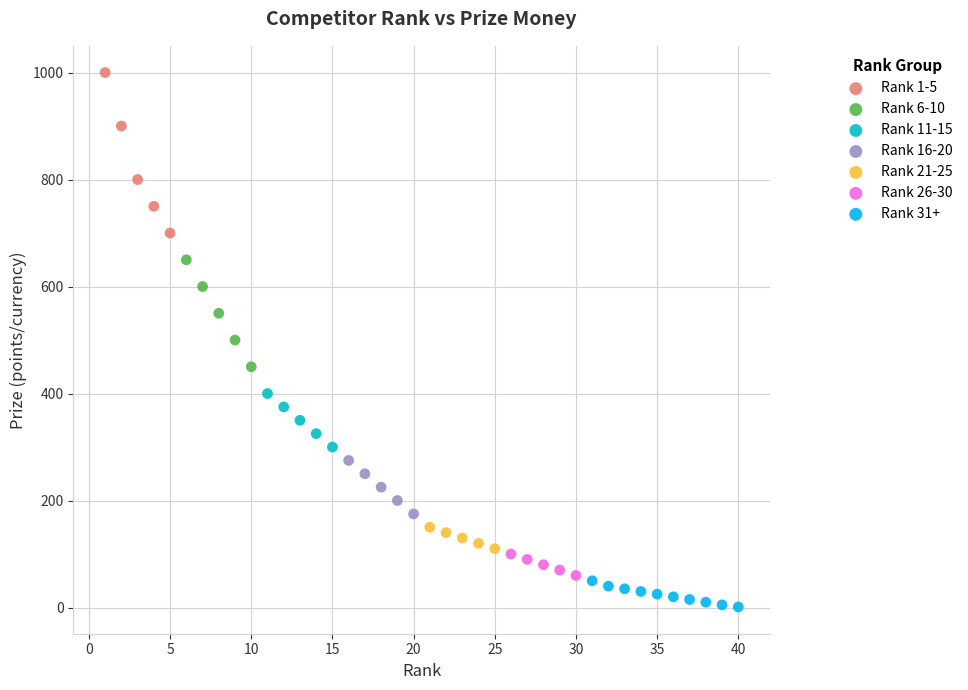

Which series has the largest Y range (max minus min)?

Rank 1-5